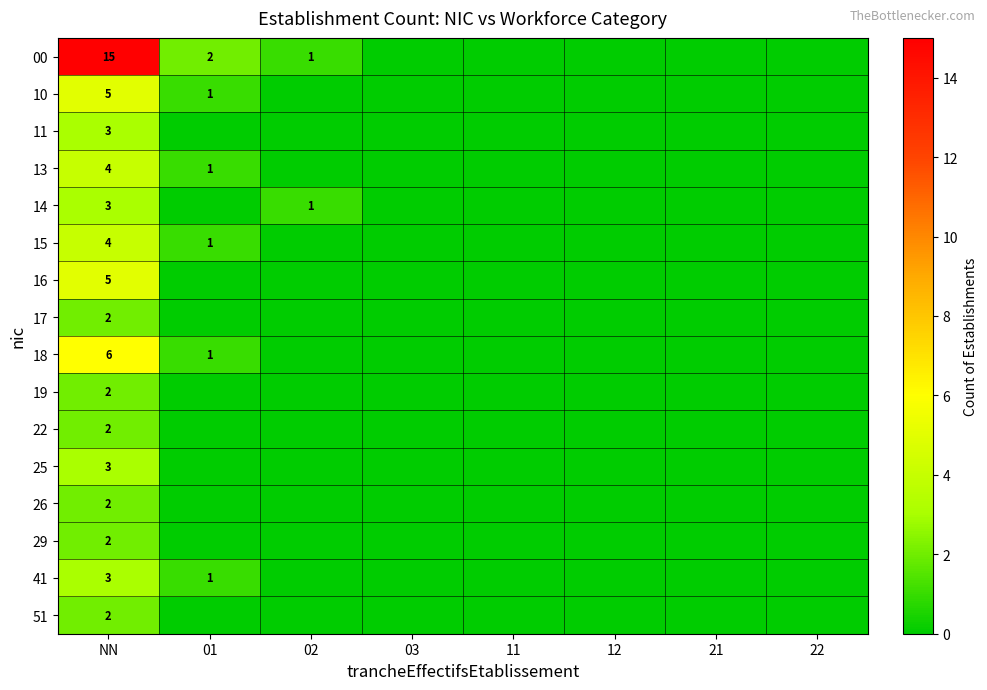

What is the spread (max minus min) of values at NN?

13